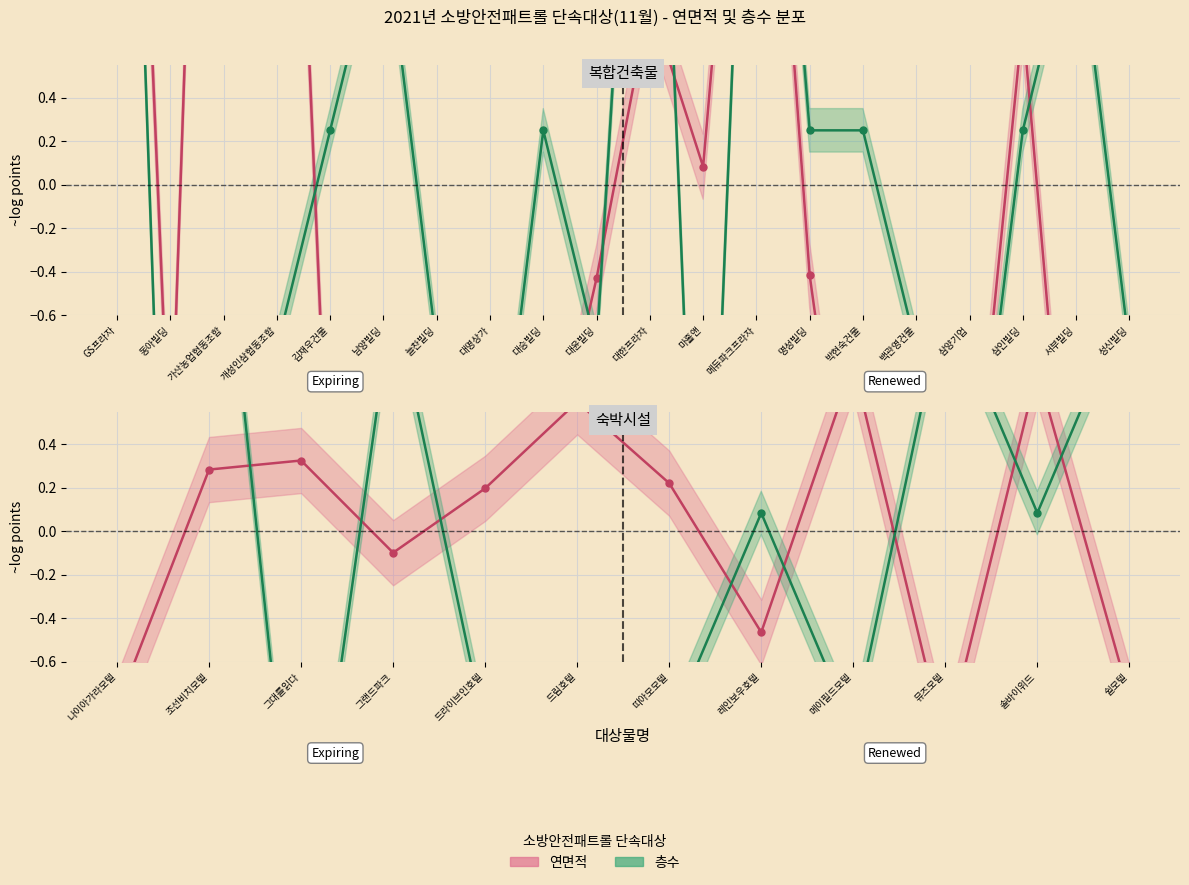

Where does the 층수(복합건축물) series first go above 0?

GS프라자